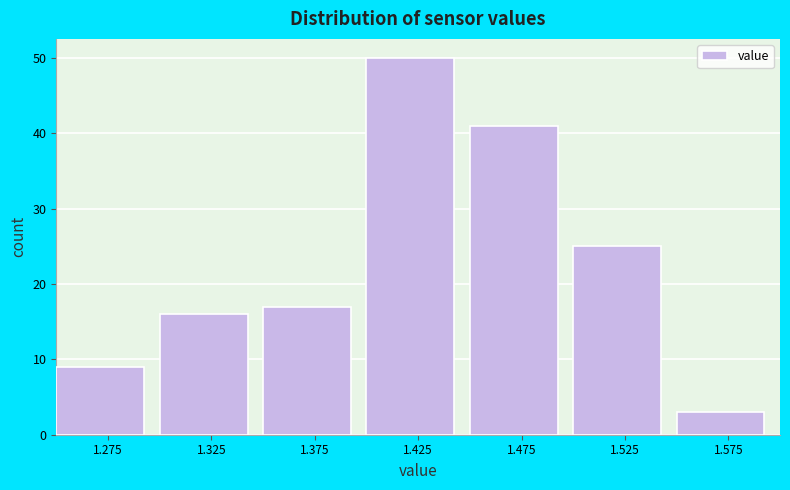

Reading left to right, list every bar in this chart as the range it spans on the x-axis followed by its height. The values are not printed on the chart, so give them approximately, as read against the axis.

1.25 to 1.30: 9
1.30 to 1.35: 16
1.35 to 1.40: 17
1.40 to 1.45: 50
1.45 to 1.50: 41
1.50 to 1.55: 25
1.55 to 1.60: 3